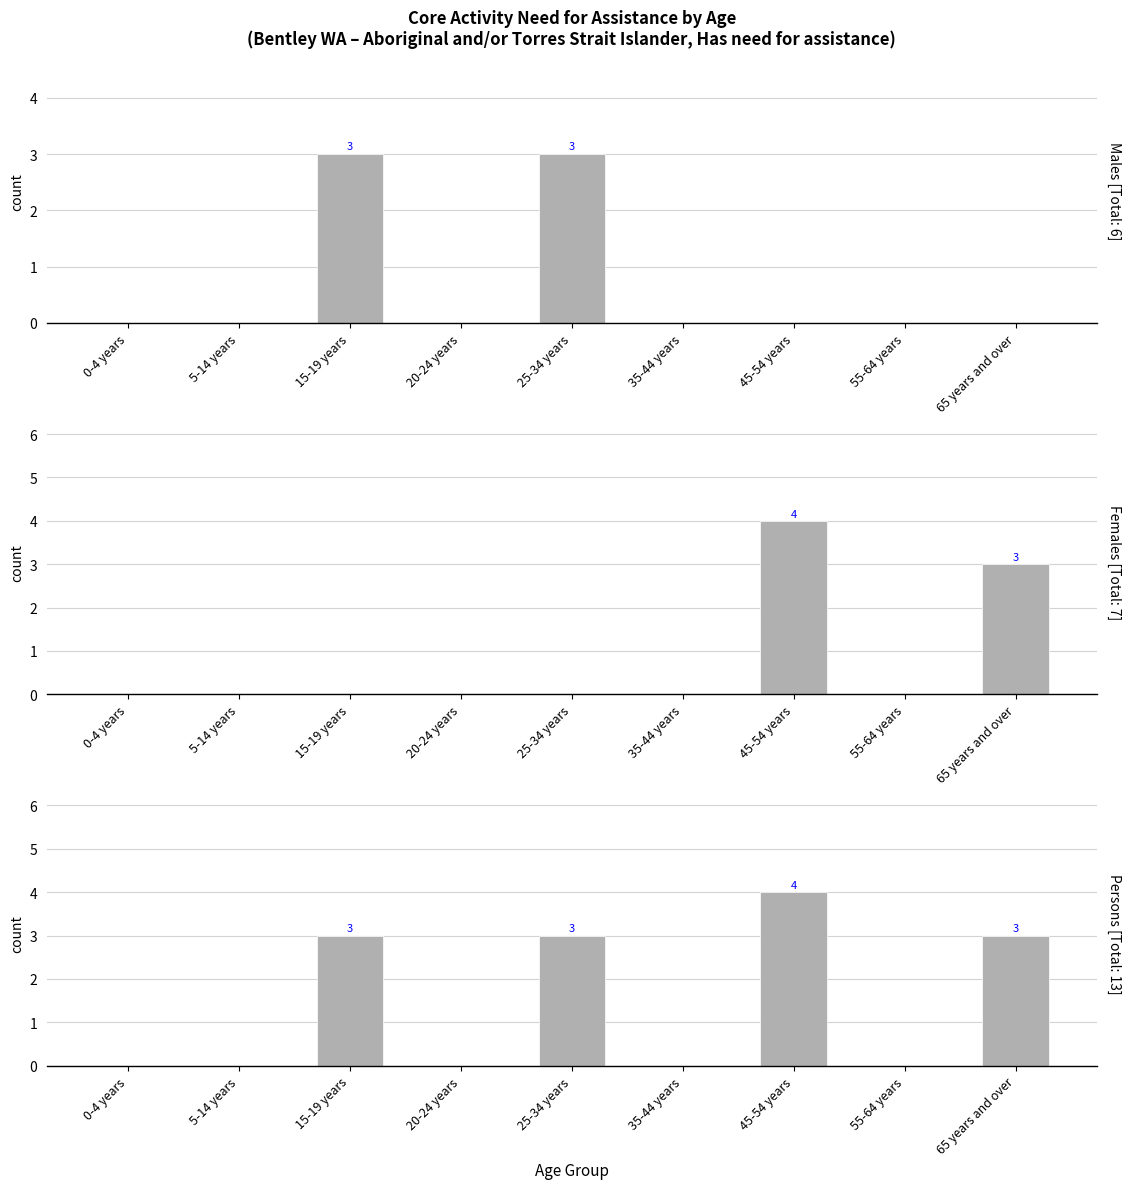

Reading right to left, transcribe all the data shown in this chart.

Males: 0	0	0	0	3	0	3	0	0
Females: 3	0	4	0	0	0	0	0	0
Persons: 3	0	4	0	3	0	3	0	0